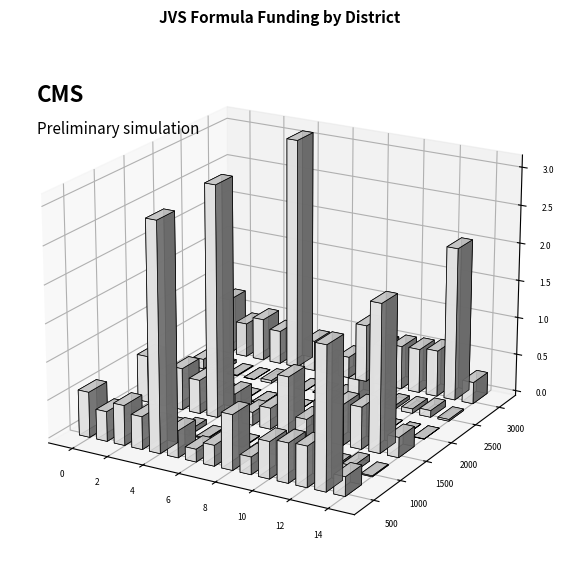

How many series are shown in this chart?

6